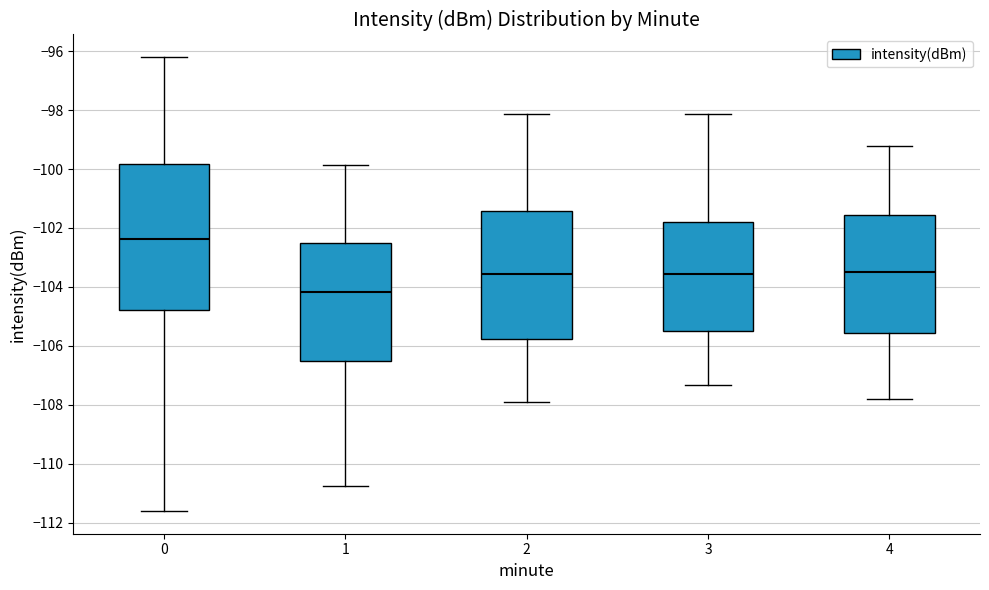

Which box has the highest median line?

0